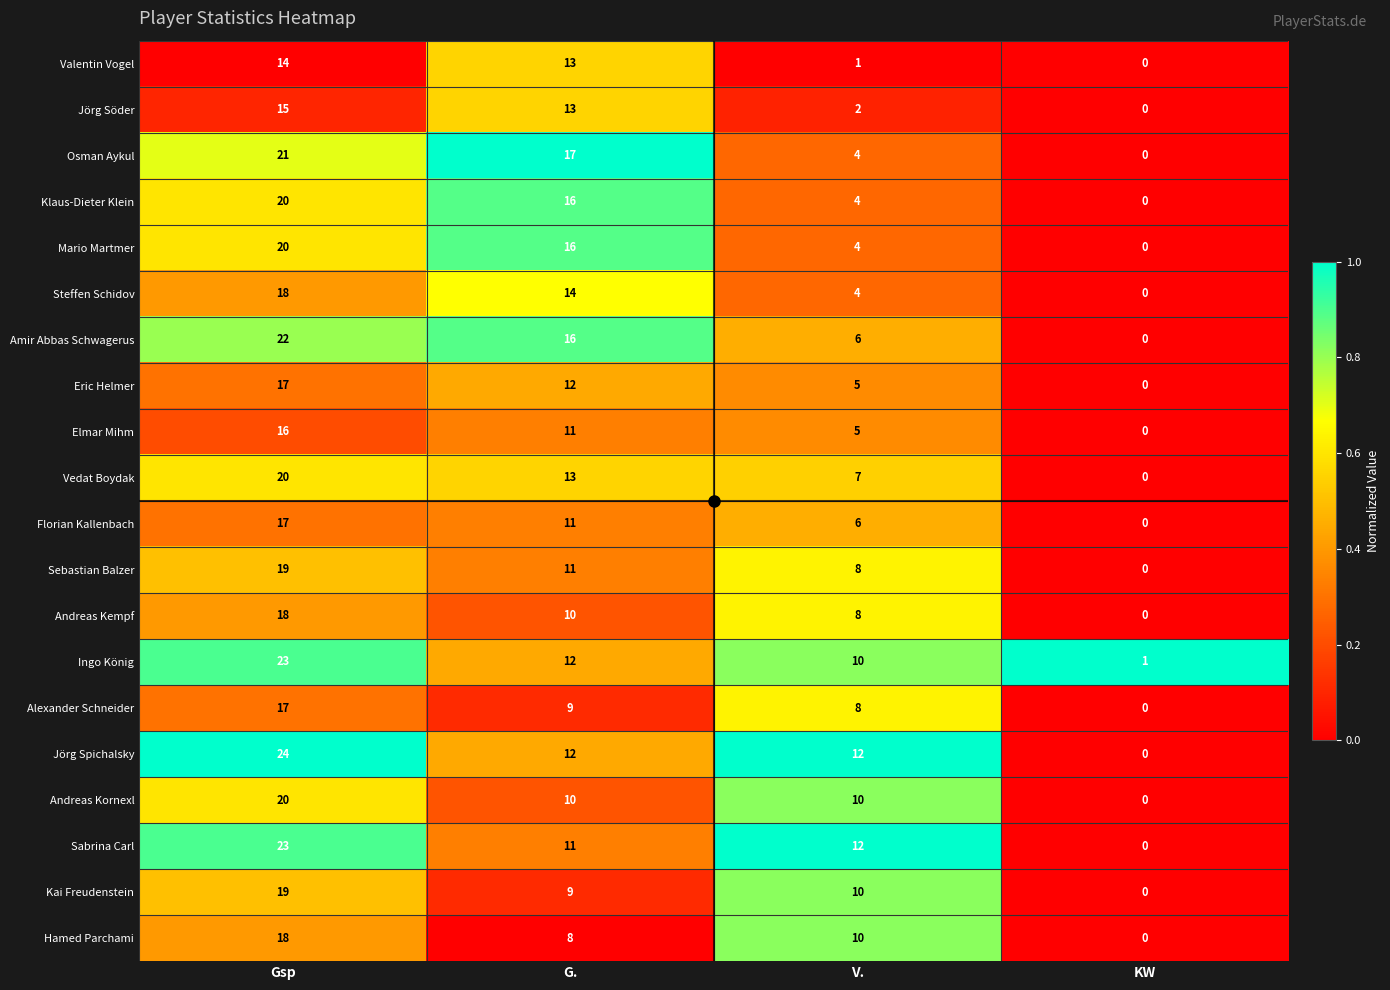

What is the difference between the maximum and second lowest values in the Vedat Boydak series?

13